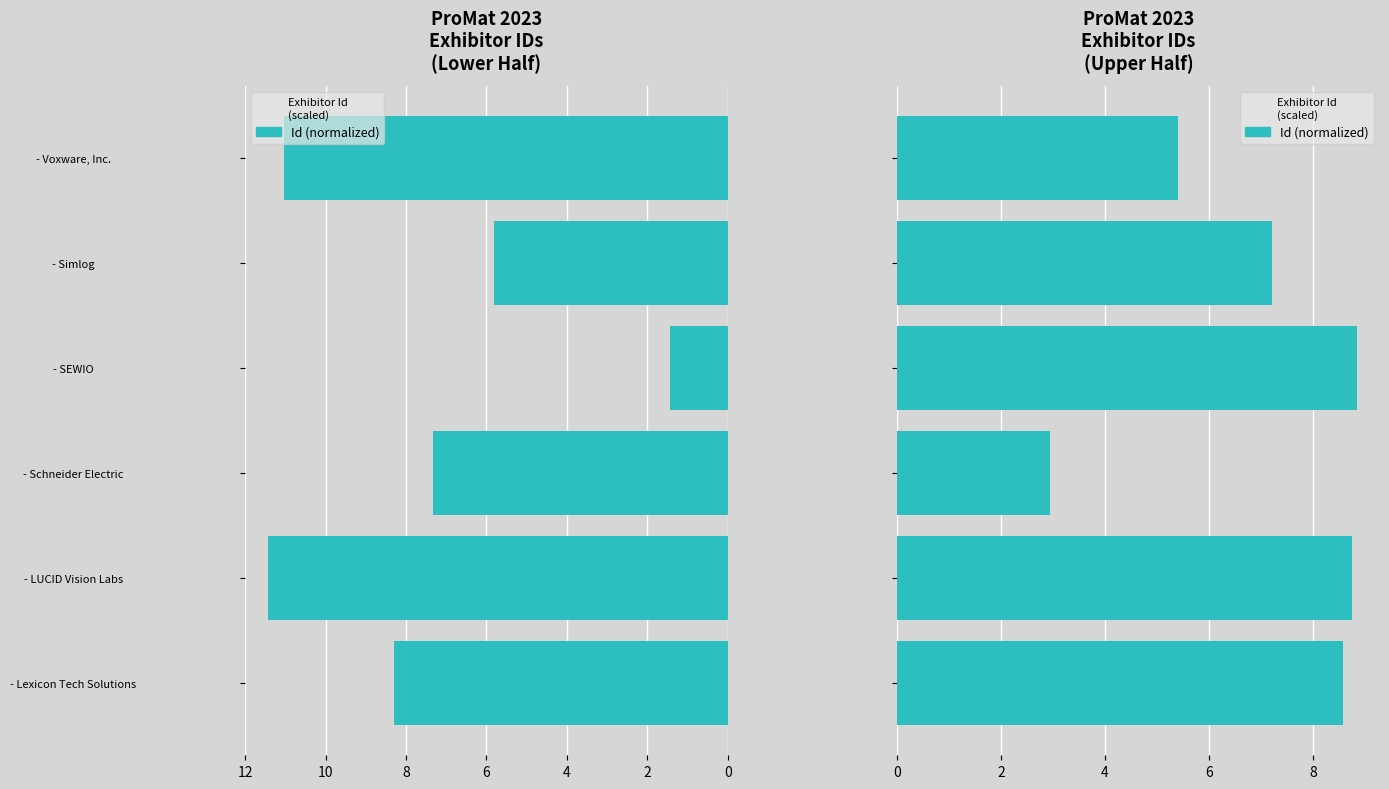

Approximately how many times larger is the value at - Lexicon Tech Solutions compared to - Voxware, Inc.?

1.6